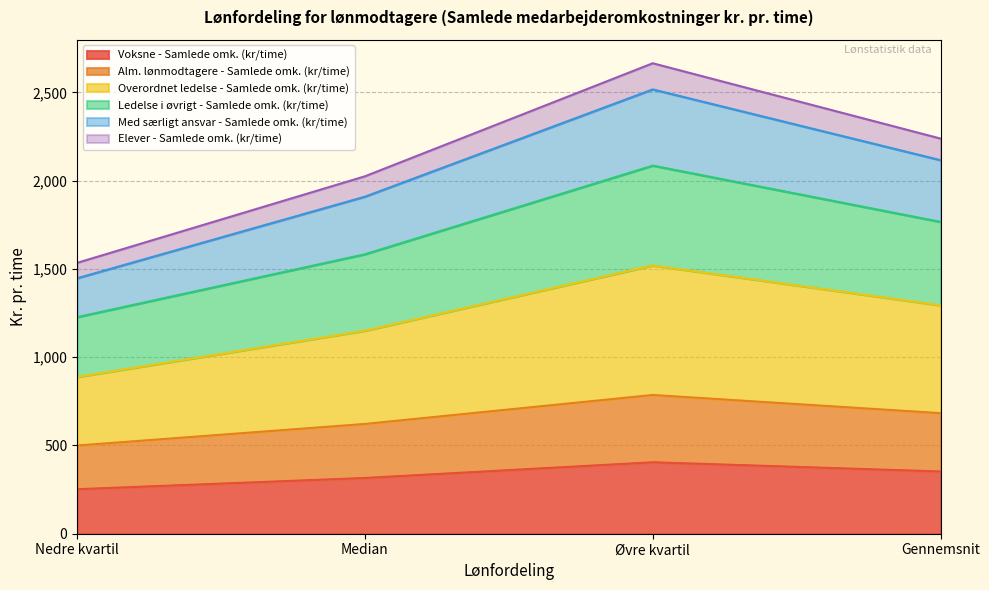

What is the total value across all series at Øvre kvartil?

2664.9